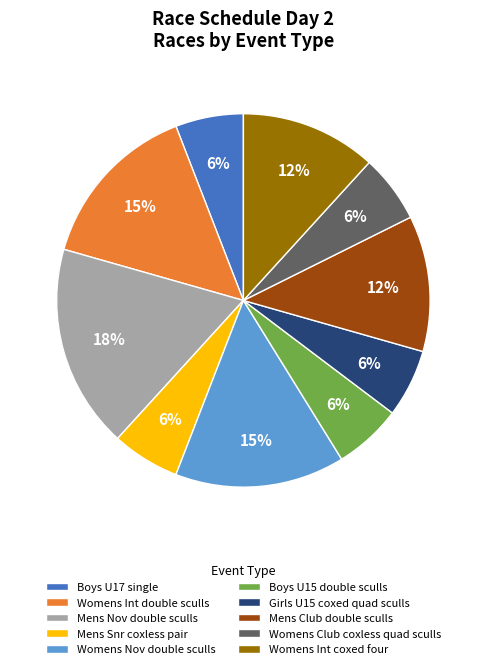

Which has a higher value, Womens Nov double sculls or Mens Nov double sculls?

Mens Nov double sculls